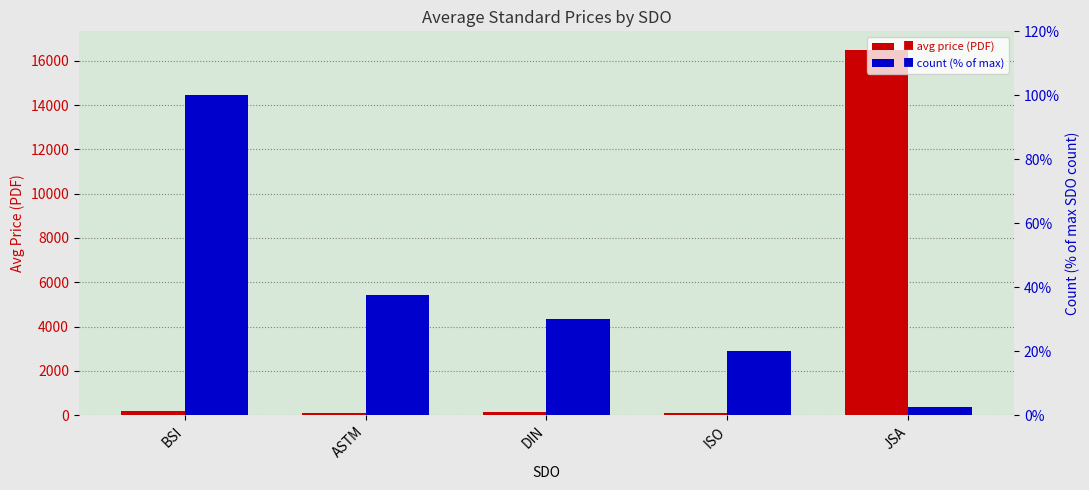

Reading right to left, extract all data points from this chart.

Avg Price (PDF): JSA=16500.0	ISO=115.0	DIN=122.6	ASTM=76.3	BSI=182.4
Count (% of max): JSA=2.5	ISO=20.0	DIN=30.0	ASTM=37.5	BSI=100.0